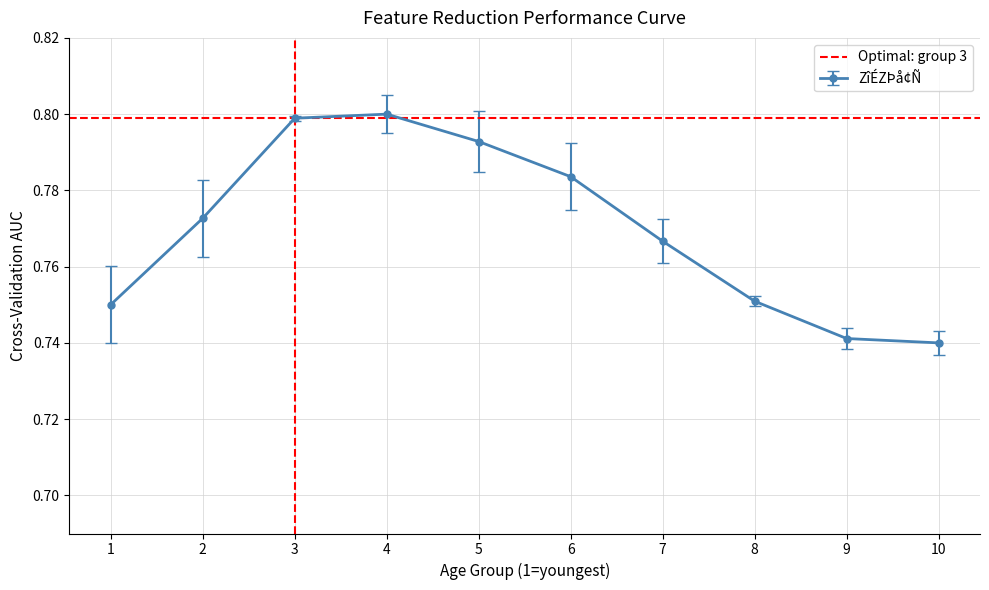

Which category has the highest value across all series?

4